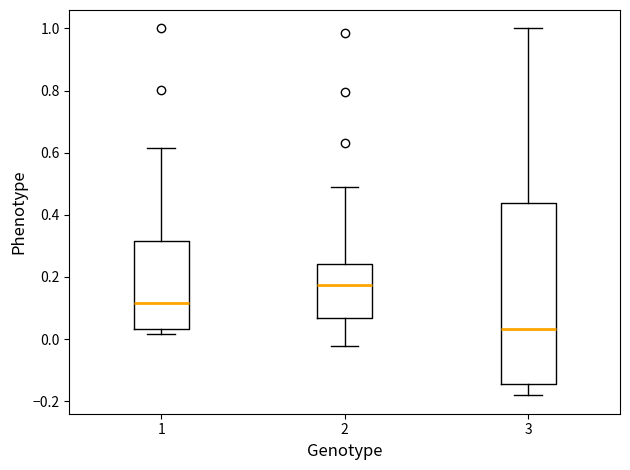

Reading left to right, read every box against the y-axis: the position of its median line, the range the box covers, and the ends of its whiskers. The values are not printed on the chart, so give them approximately, as read against the axis.

1: median 0.12, box 0.04 to 0.32, whiskers 0.02 to 0.62
2: median 0.18, box 0.06 to 0.24, whiskers -0.02 to 0.50
3: median 0.04, box -0.14 to 0.44, whiskers -0.18 to 1.00